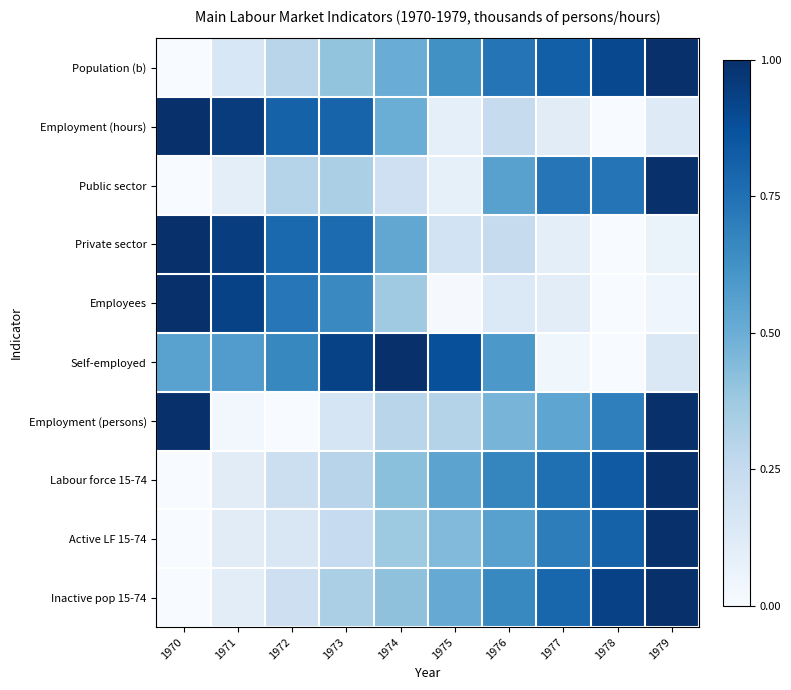

At which category does the chart reach its peak across all series?

1979